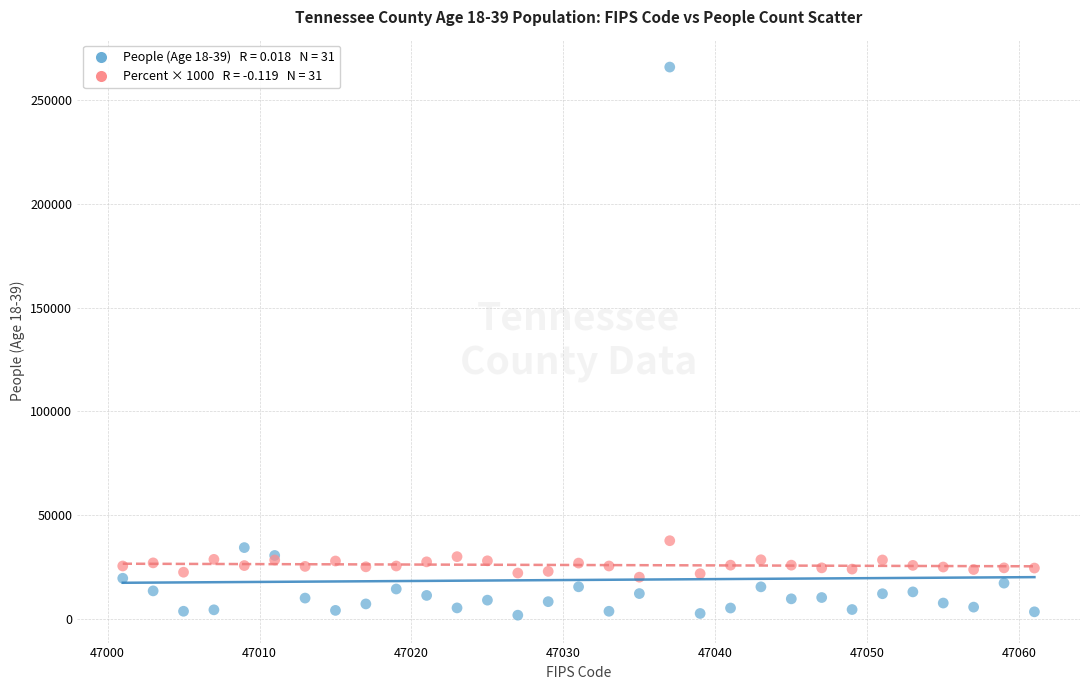

Across all series, what Y value is closest to 133889?

37600